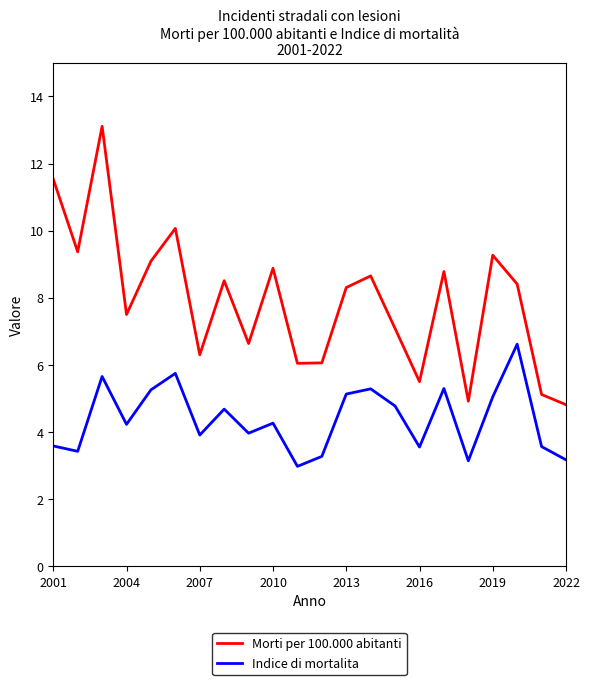

How many lines are shown in the chart?

2